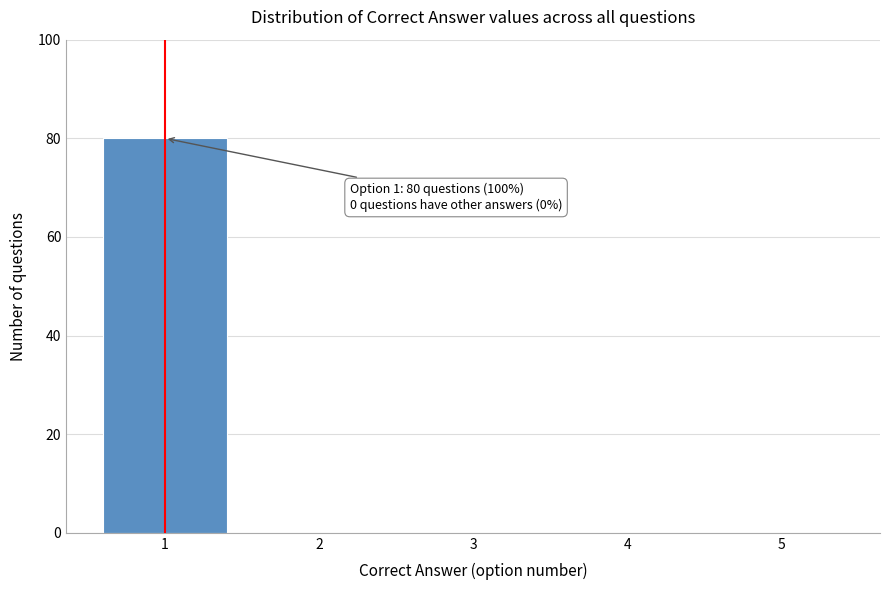

Reading right to left, transcribe all the data shown in this chart.

5=0	4=0	3=0	2=0	1=80